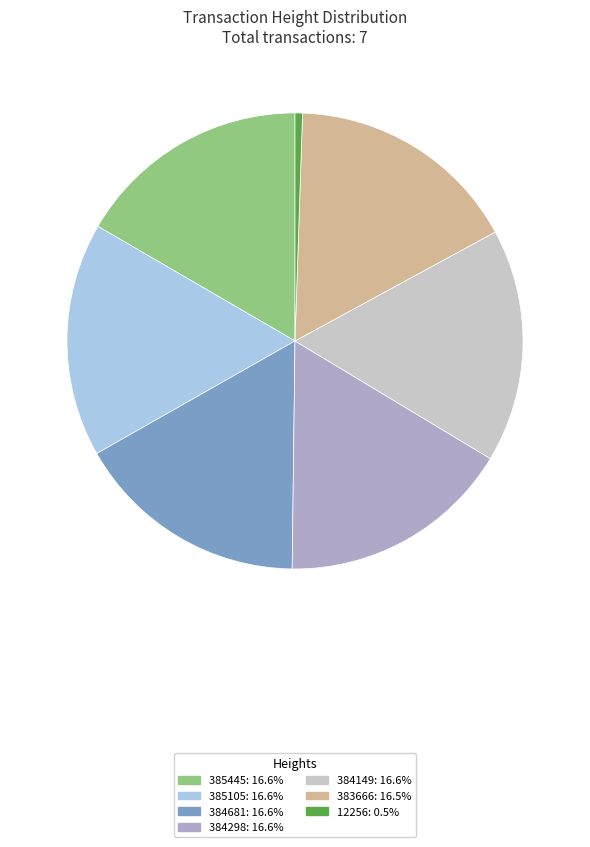

Approximately how many times larger is the value at 385445: 16.6% compared to 384298: 16.6%?

1.0